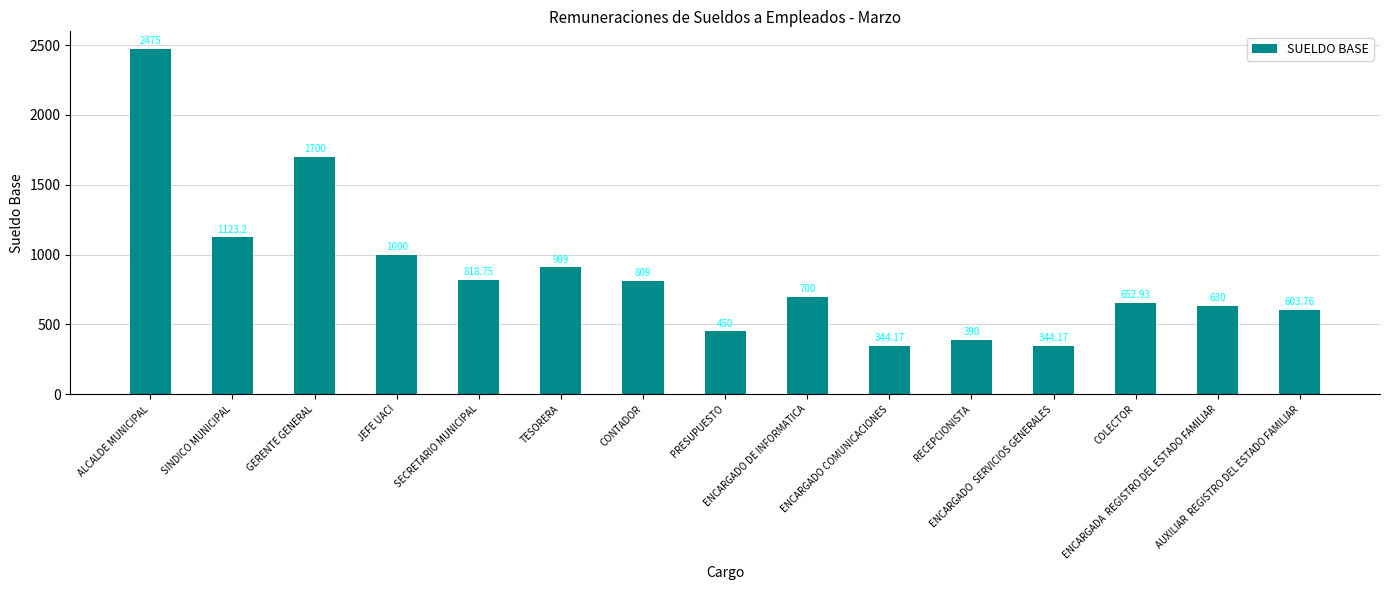

What is the sum of all values?

12950.0